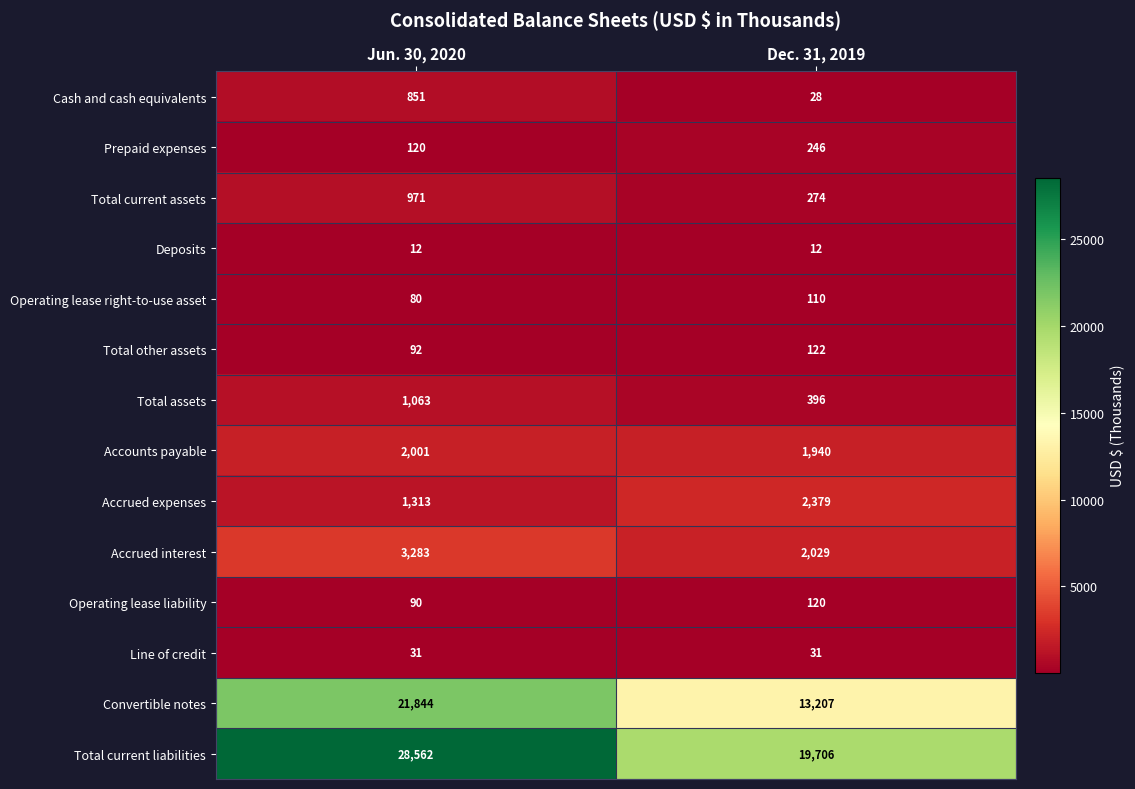

True or false: Accrued interest has a value of 2029 at Dec. 31, 2019.

True